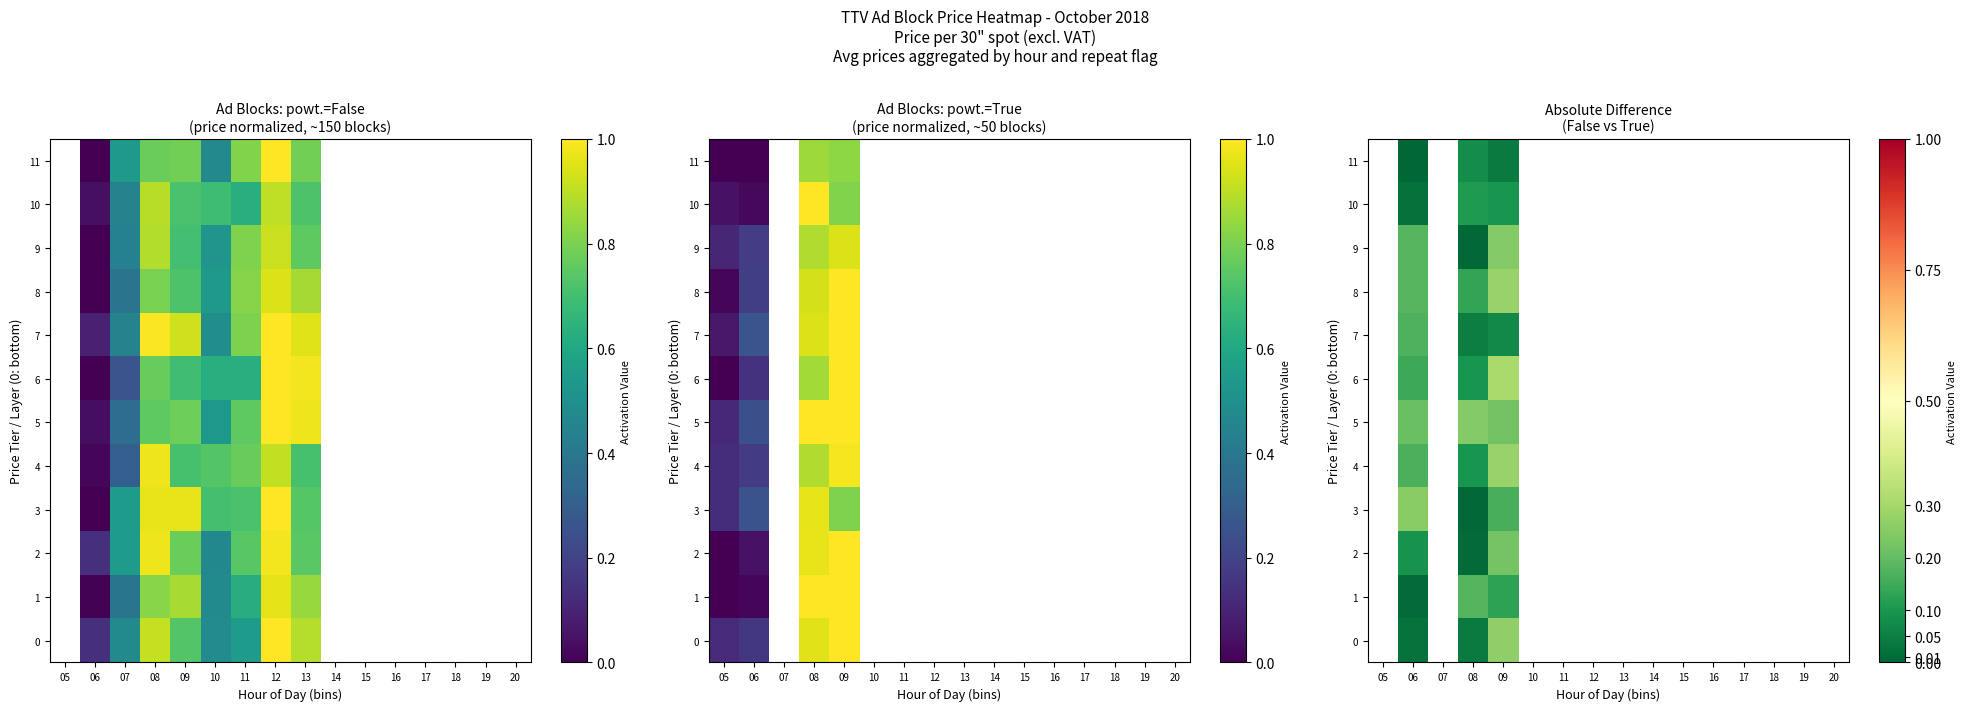

Is the value of 0 at 07 greater than the value of 8 at 09?

No